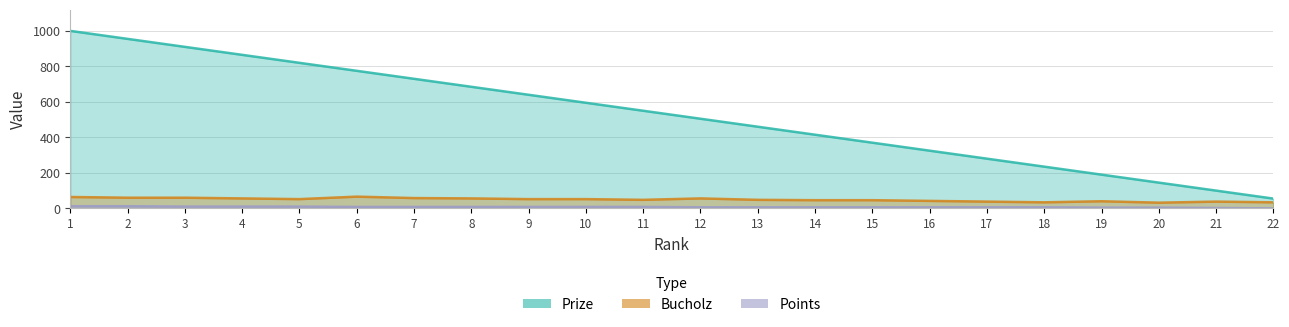

What is the difference between the Prize values at 3 and 10?

315